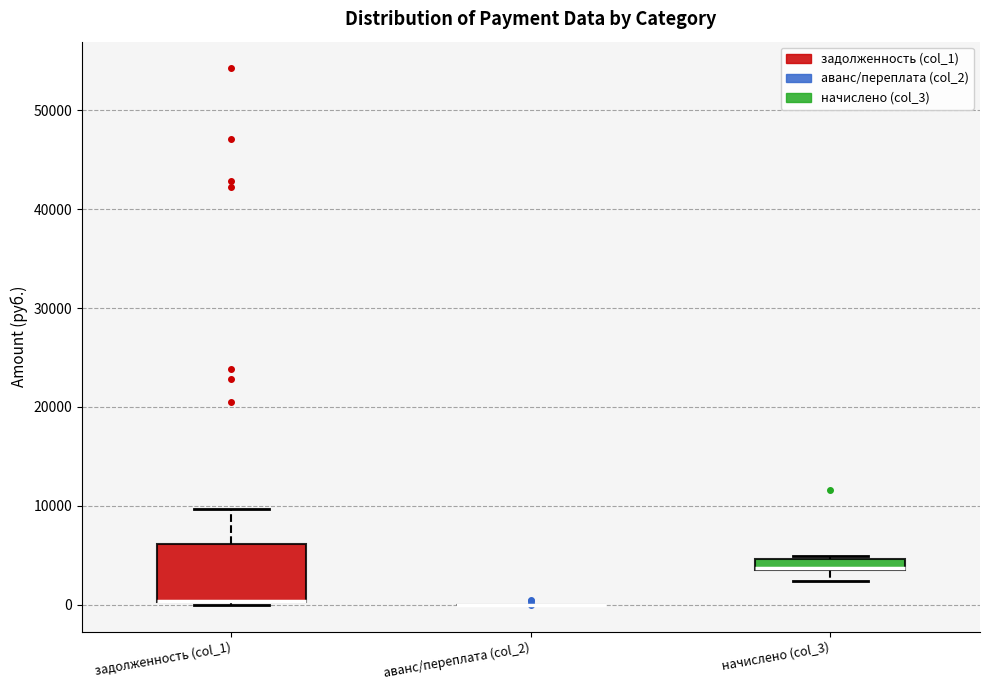

Where is the lower edge of the box for задолженность (col_1) on the y-axis? The values are not printed on the chart, so give them approximately, as read against the axis.

0